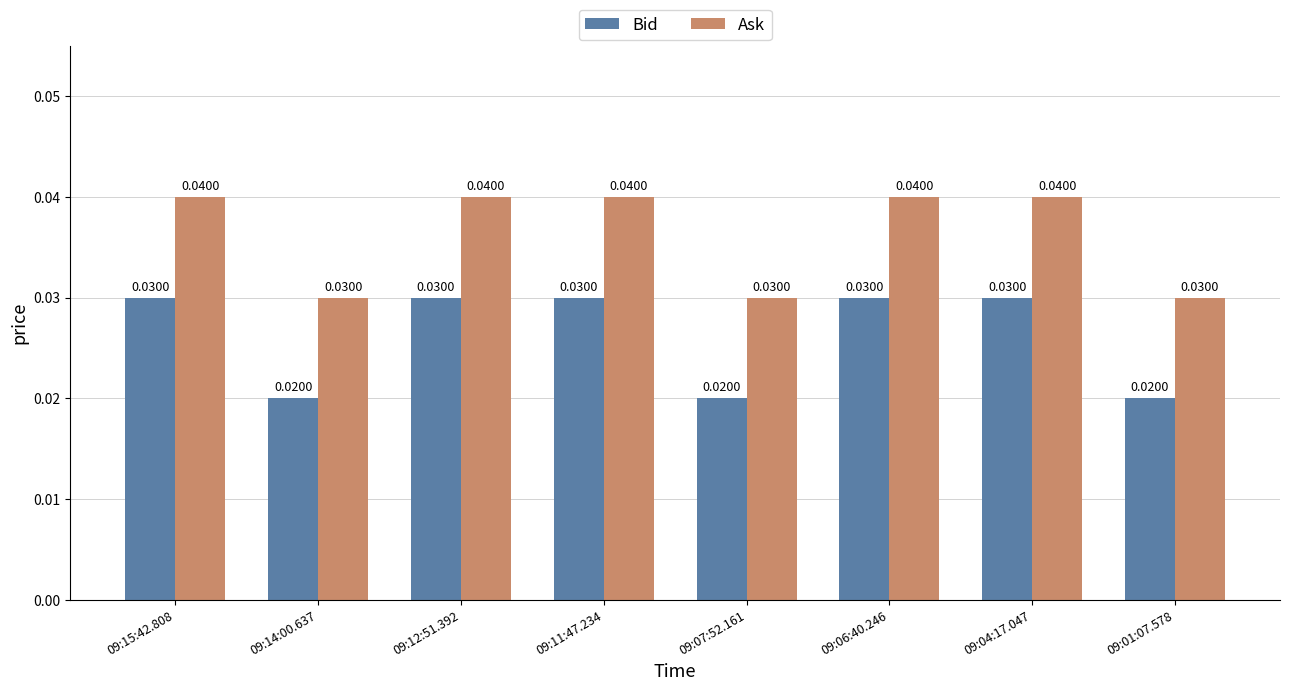

What is the label of the 3rd bar from the left?

09:12:51.392